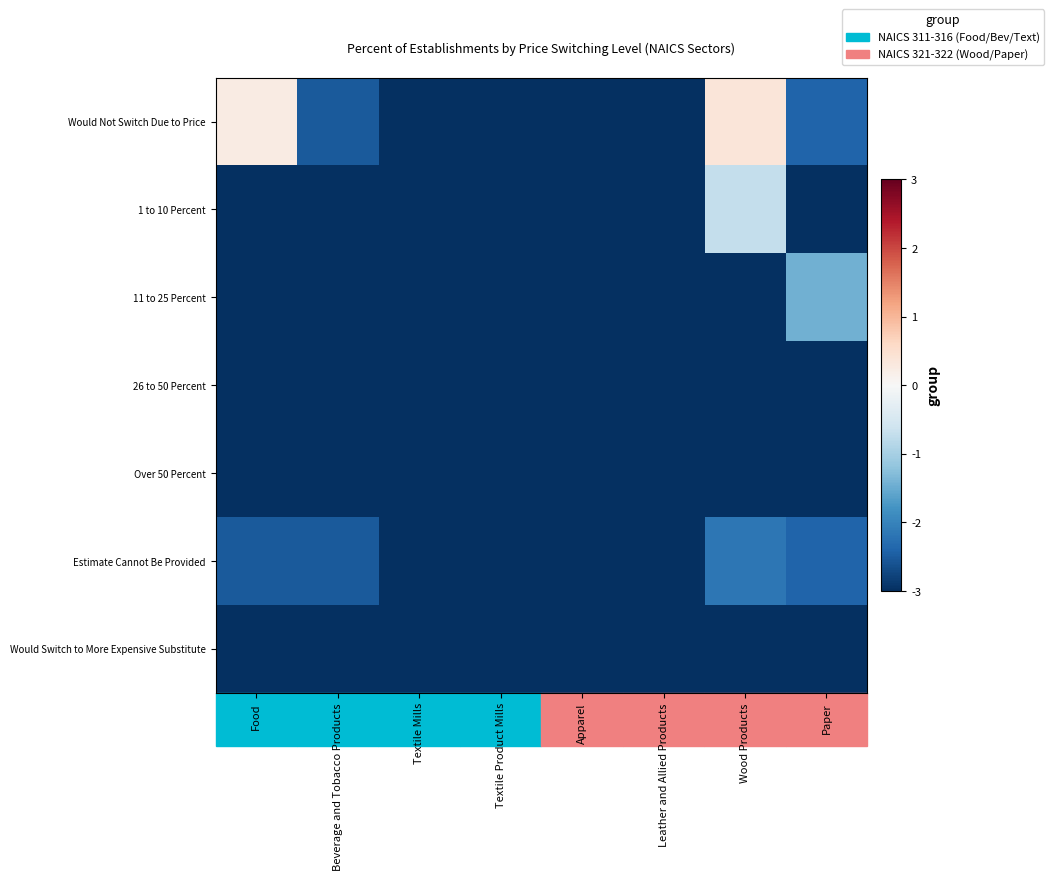

Reading left to right, what are all the values shown in this chart?

Would Not Switch Due to Price: Food=0.2	Beverage and Tobacco Products=-2.5	Textile Mills=-3.0	Textile Product Mills=-3.0	Apparel=-3.0	Leather and Allied Products=-3.0	Wood Products=0.4	Paper=-2.4
1 to 10 Percent: Food=-3.0	Beverage and Tobacco Products=-3.0	Textile Mills=-3.0	Textile Product Mills=-3.0	Apparel=-3.0	Leather and Allied Products=-3.0	Wood Products=-0.7	Paper=-3.0
11 to 25 Percent: Food=-3.0	Beverage and Tobacco Products=-3.0	Textile Mills=-3.0	Textile Product Mills=-3.0	Apparel=-3.0	Leather and Allied Products=-3.0	Wood Products=-3.0	Paper=-1.4
26 to 50 Percent: Food=-3.0	Beverage and Tobacco Products=-3.0	Textile Mills=-3.0	Textile Product Mills=-3.0	Apparel=-3.0	Leather and Allied Products=-3.0	Wood Products=-3.0	Paper=-3.0
Over 50 Percent: Food=-3.0	Beverage and Tobacco Products=-3.0	Textile Mills=-3.0	Textile Product Mills=-3.0	Apparel=-3.0	Leather and Allied Products=-3.0	Wood Products=-3.0	Paper=-3.0
Estimate Cannot Be Provided: Food=-2.5	Beverage and Tobacco Products=-2.5	Textile Mills=-3.0	Textile Product Mills=-3.0	Apparel=-3.0	Leather and Allied Products=-3.0	Wood Products=-2.2	Paper=-2.4
Would Switch to More Expensive Substitute: Food=-3.0	Beverage and Tobacco Products=-3.0	Textile Mills=-3.0	Textile Product Mills=-3.0	Apparel=-3.0	Leather and Allied Products=-3.0	Wood Products=-3.0	Paper=-3.0